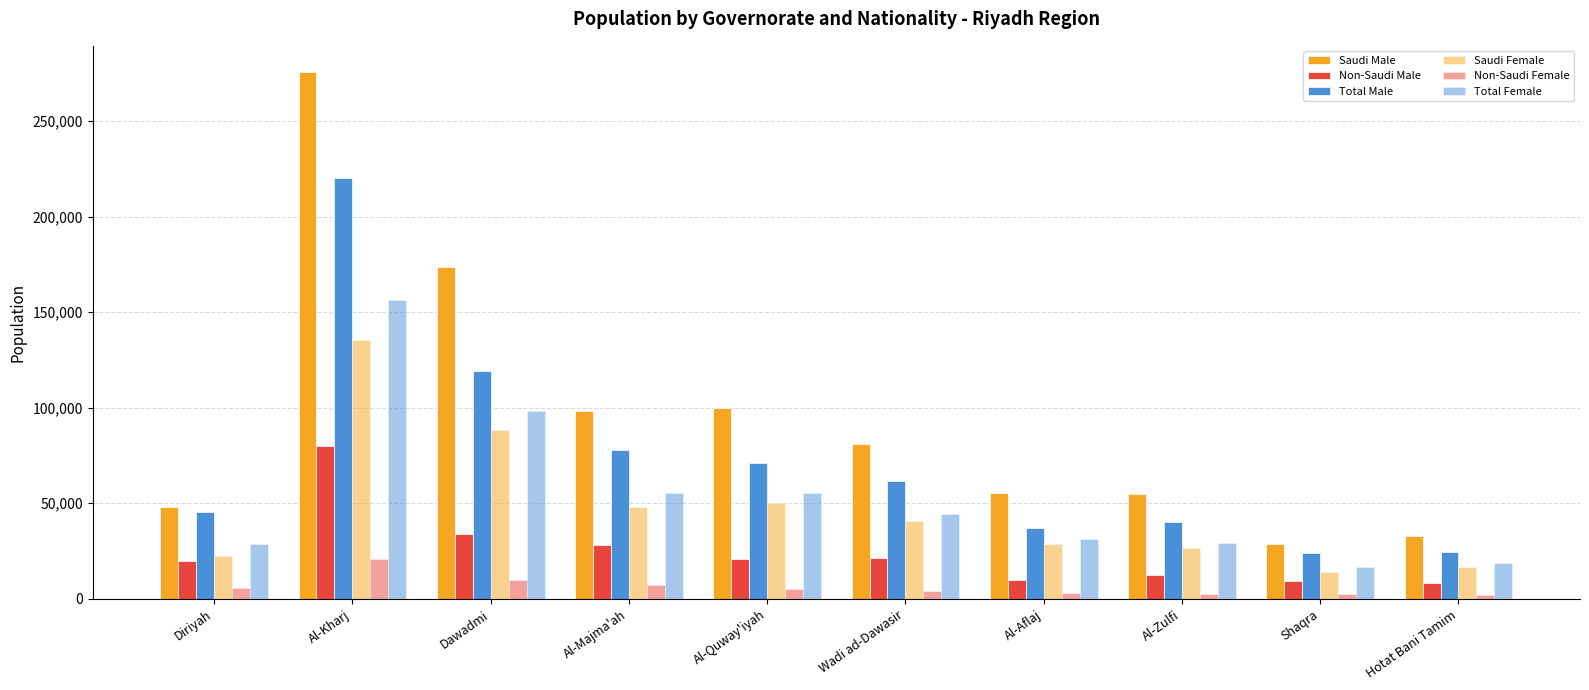

What position from the left is Al-Quway'iyah?

5